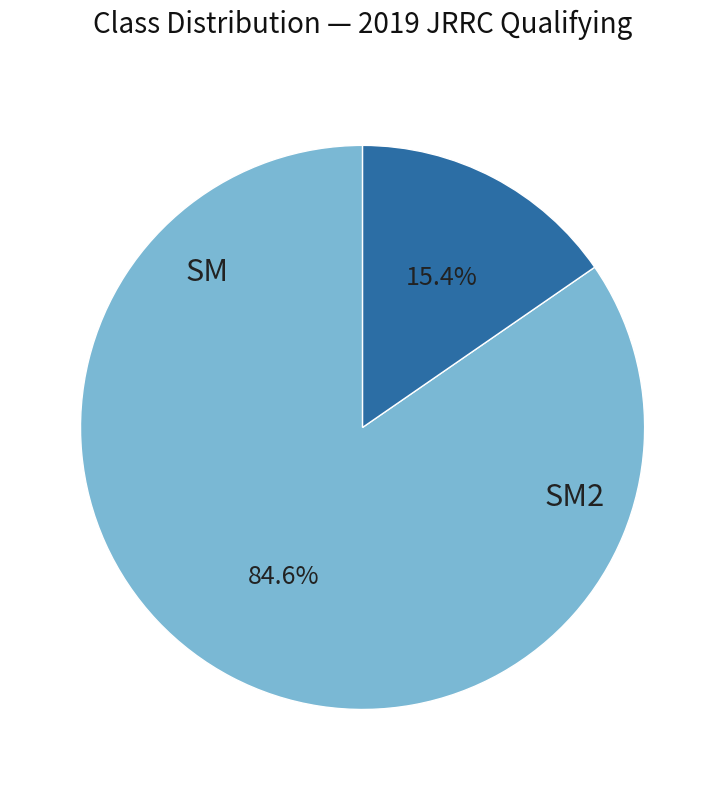

Is there any slice that represents more than half of the pie?

Yes